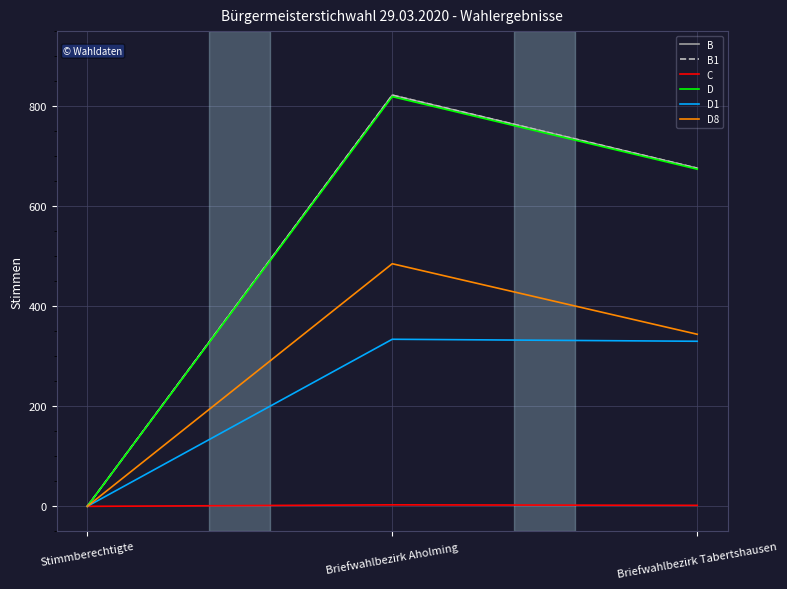

Does the chart display data point markers on the line(s)?

No